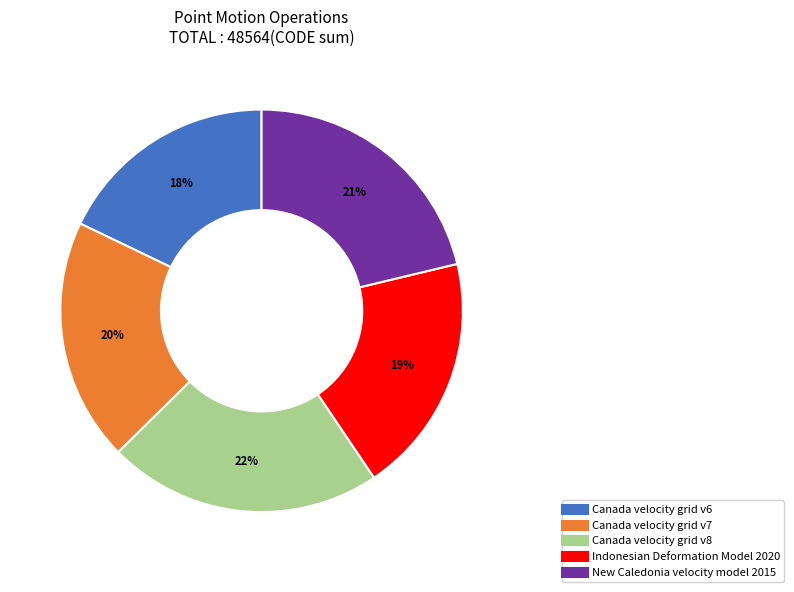

To the nearest percent, what is the difference between the Canada velocity grid v8 and New Caledonia velocity model 2015 slice percentages?

1%